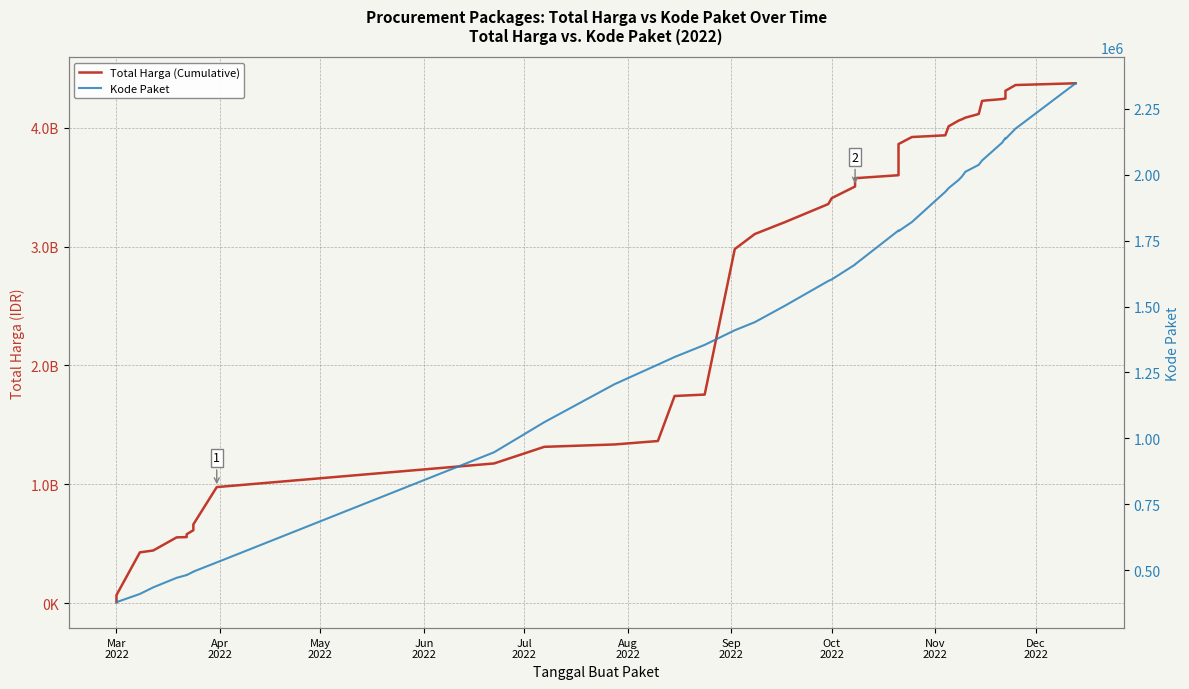

List the series in order of their overall mean, highest first.

Total Harga (Cumulative), Kode Paket